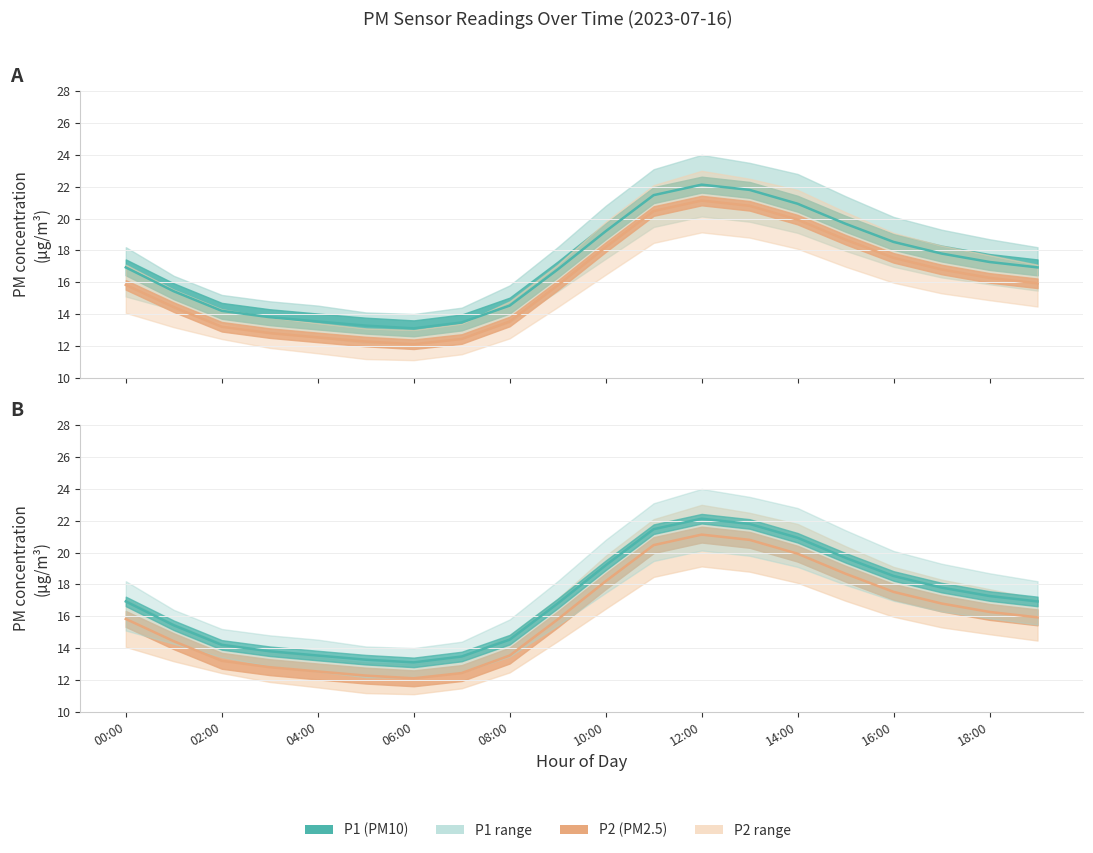

What is the label of the 1st point from the right?

19